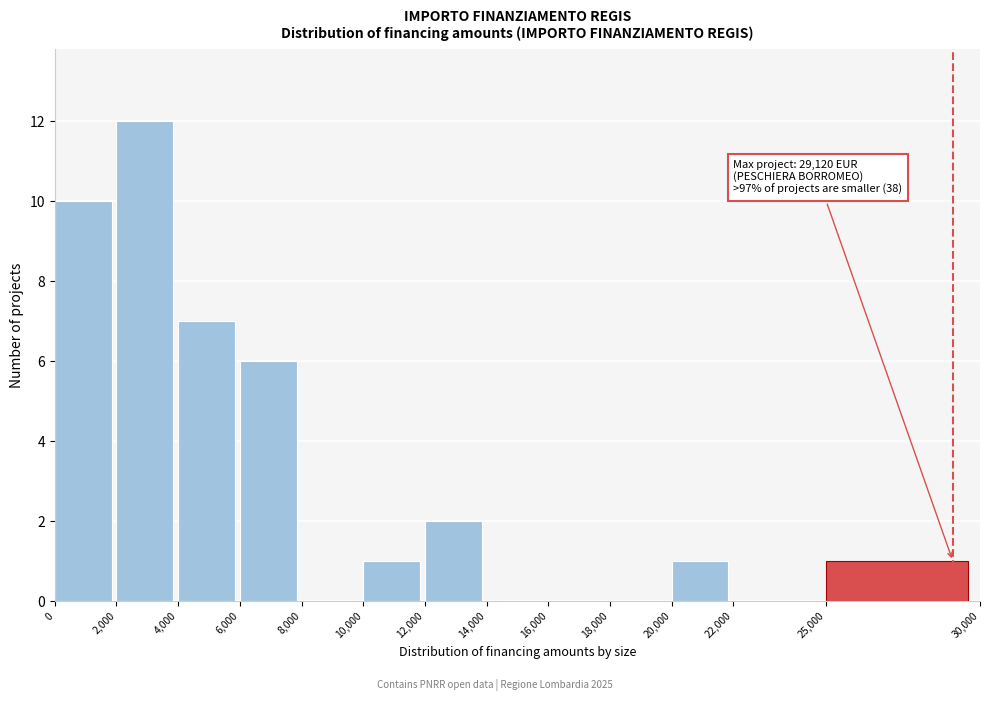

Which range on the x-axis has the tallest bar?

2,000 to 4,000